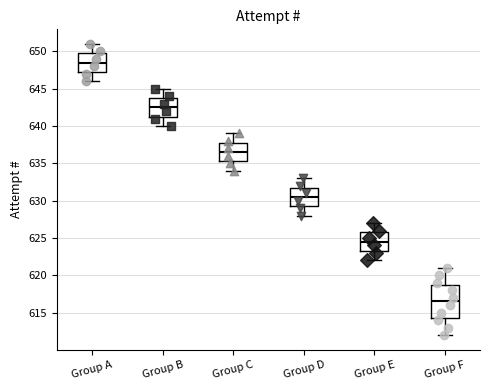

Where is the lower edge of the box for Group B on the y-axis? The values are not printed on the chart, so give them approximately, as read against the axis.

641.5